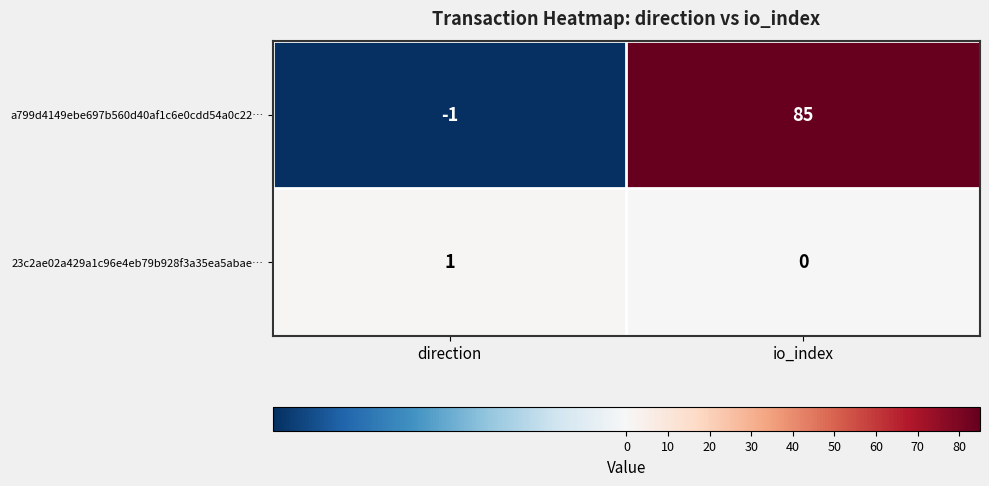

How many categories are shown in the chart?

2